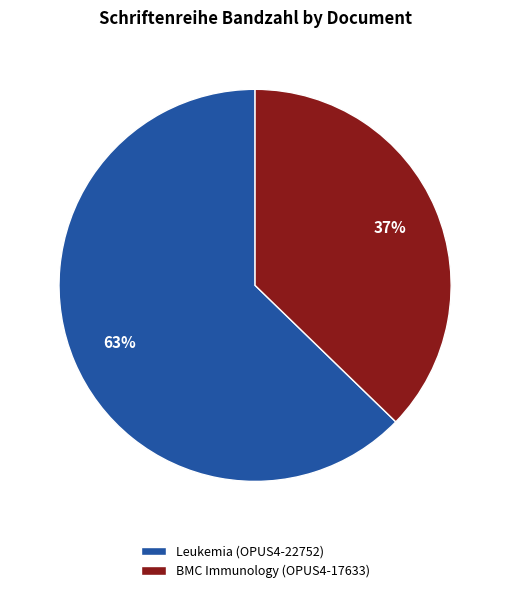

How many segments does this pie chart have?

2